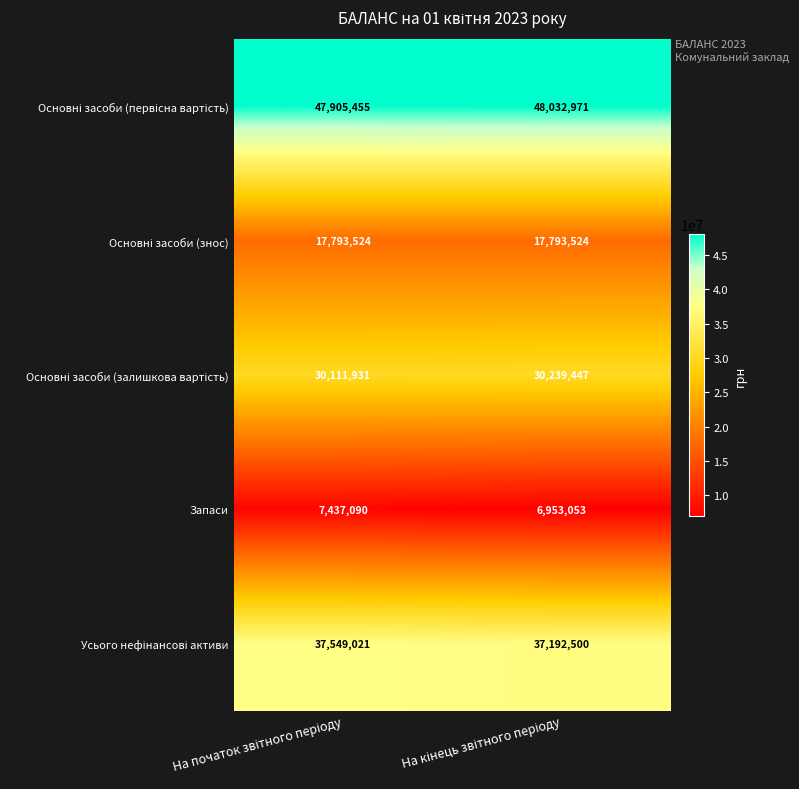

Which series has the largest range (max minus min)?

Запаси